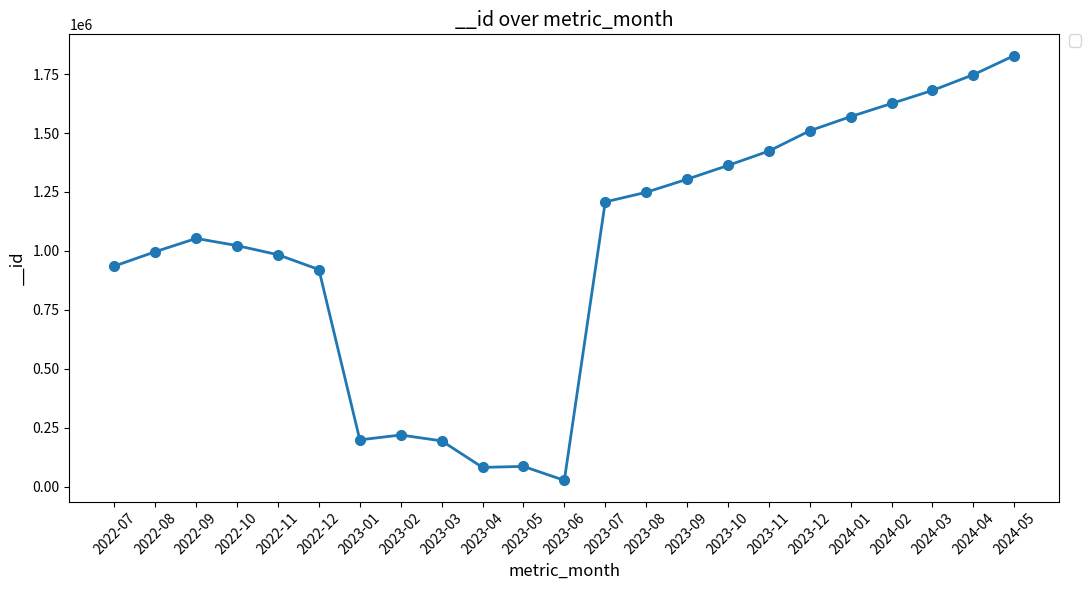

At which category does the chart reach its peak across all series?

2024-05